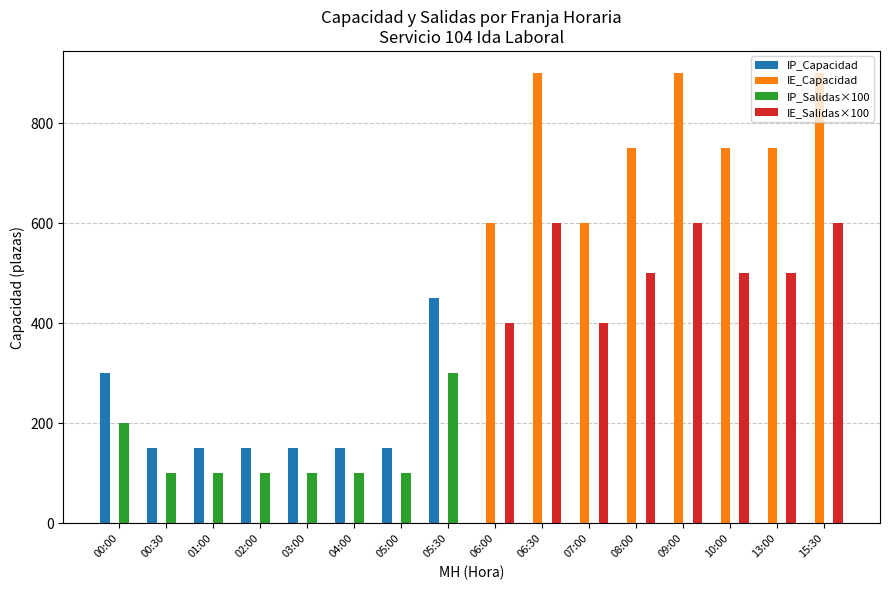

Reading left to right, what are all the values shown in this chart?

IP_Capacidad: 300	150	150	150	150	150	150	450	0	0	0	0	0	0	0	0
IE_Capacidad: 0	0	0	0	0	0	0	0	600	900	600	750	900	750	750	900
IP_Salidas×100: 200	100	100	100	100	100	100	300	0	0	0	0	0	0	0	0
IE_Salidas×100: 0	0	0	0	0	0	0	0	400	600	400	500	600	500	500	600